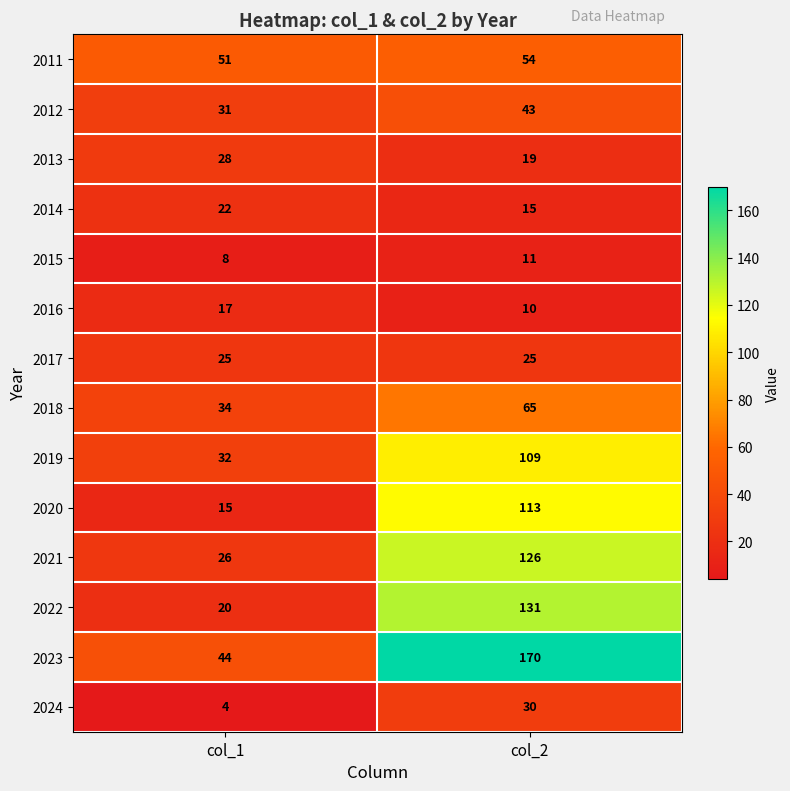

The value of 2021 at col_1 is 46. True or false?

False